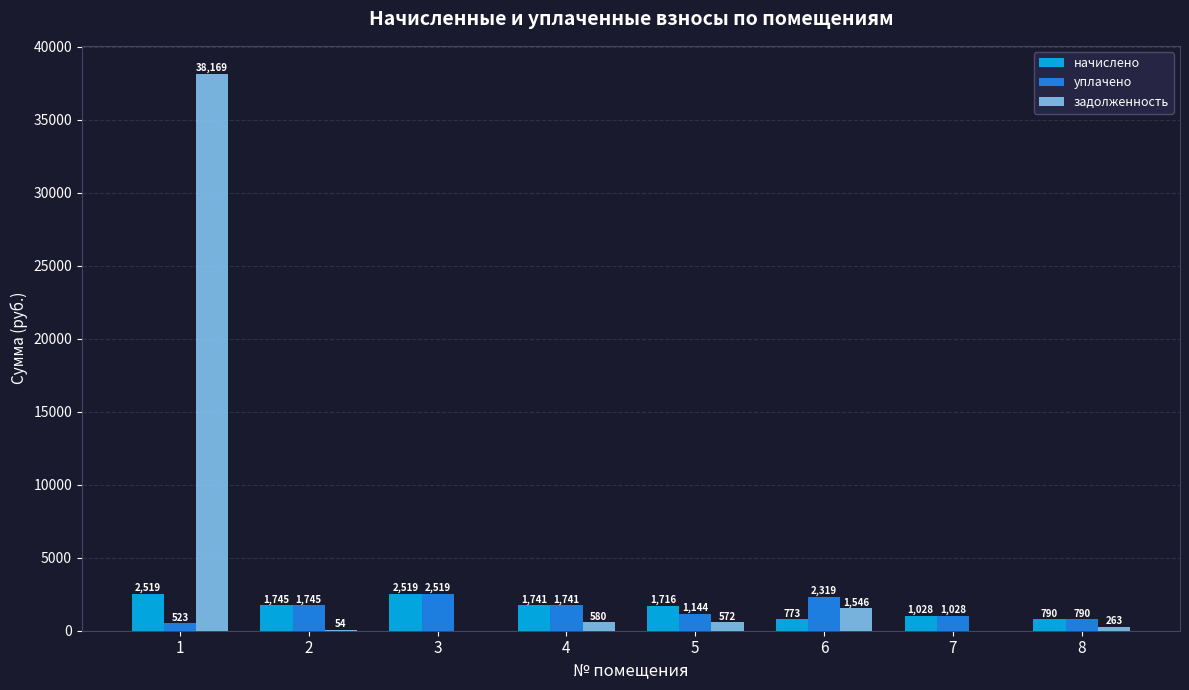

Is it true that задолженность equals 263.2 at 8?

True